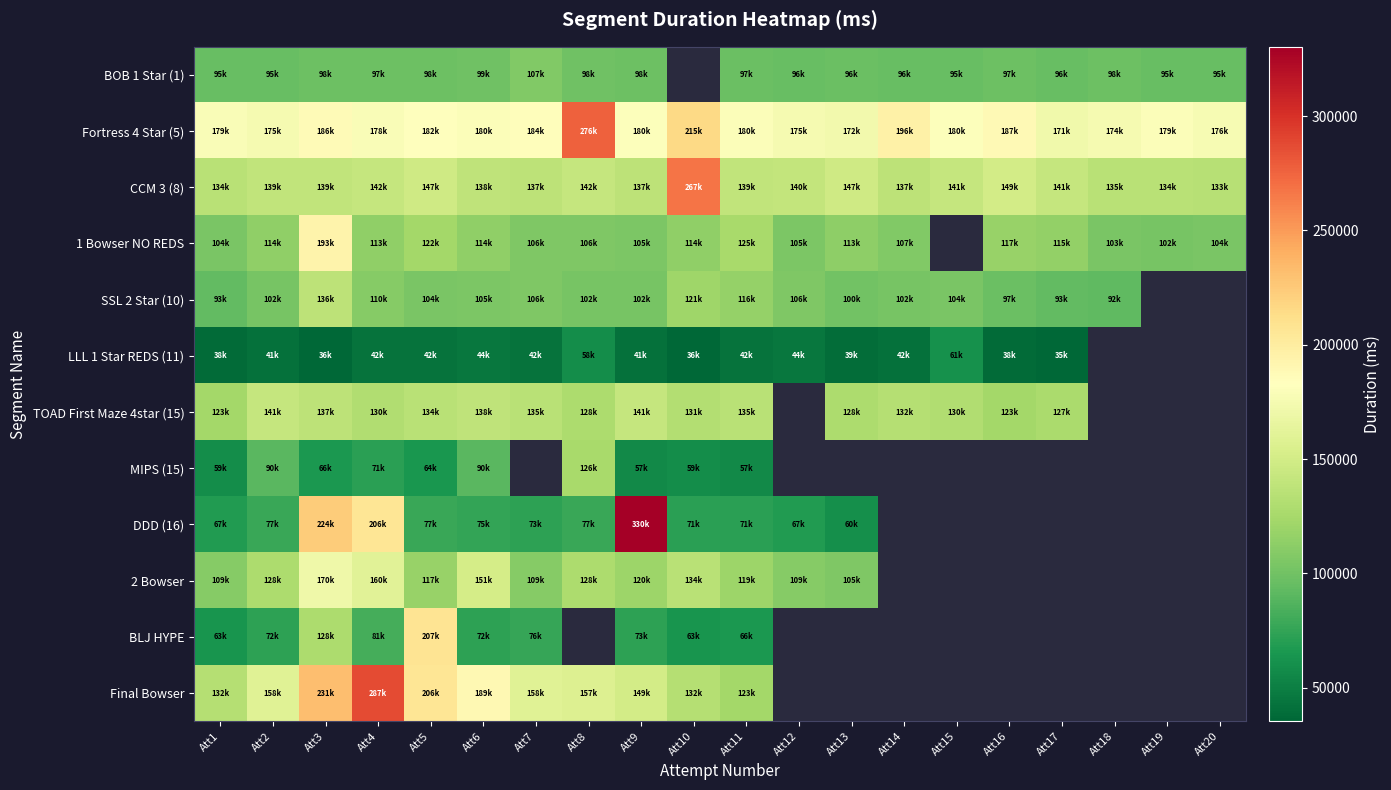

The Final Bowser series shows 207700.3 at Att2. True or false?

False